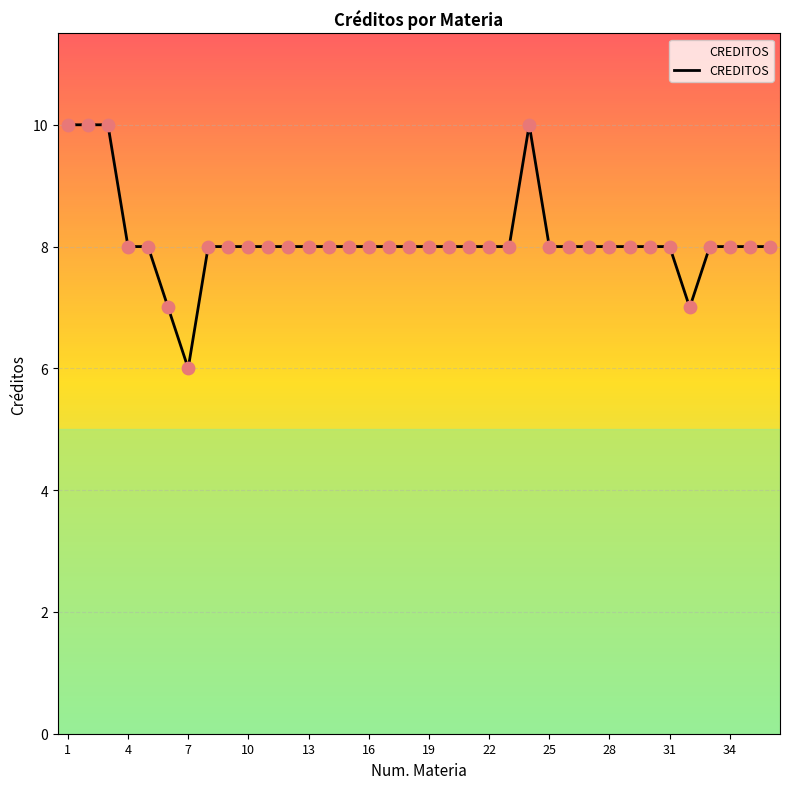

What is the smallest value displayed?

6